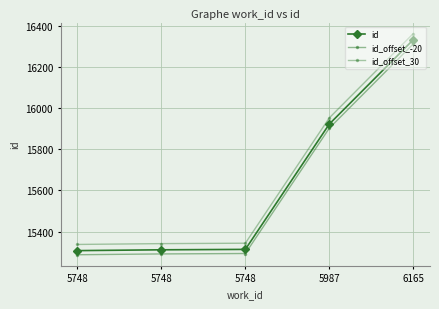

Reading right to left, transcribe all the data shown in this chart.

id: 6165=16331	5987=15922	5748=15314	5748=15312	5748=15308
id_offset_-20: 6165=16311	5987=15902	5748=15294	5748=15292	5748=15288
id_offset_30: 6165=16361	5987=15952	5748=15344	5748=15342	5748=15338